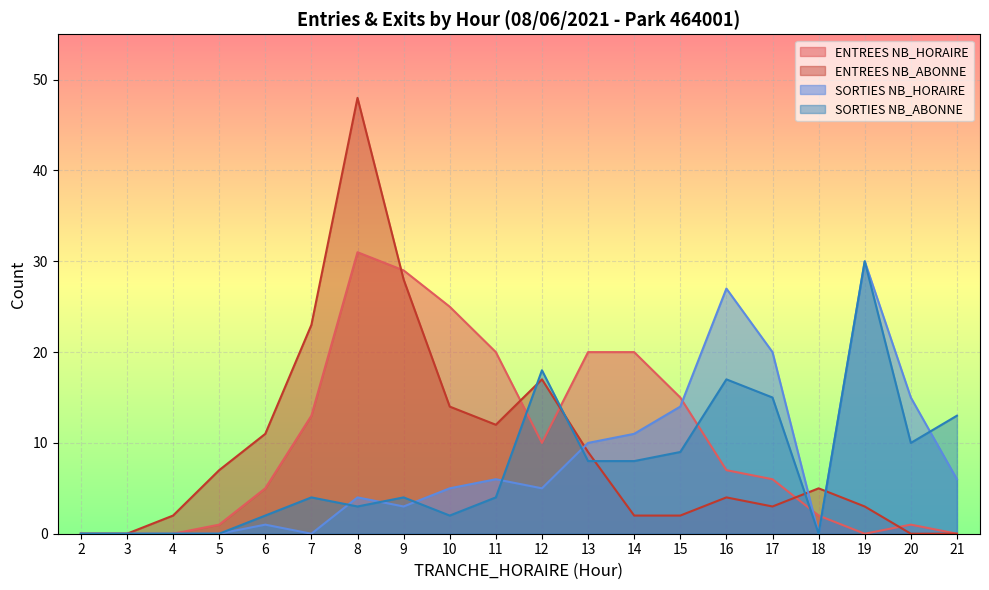

How many lines are shown in the chart?

4